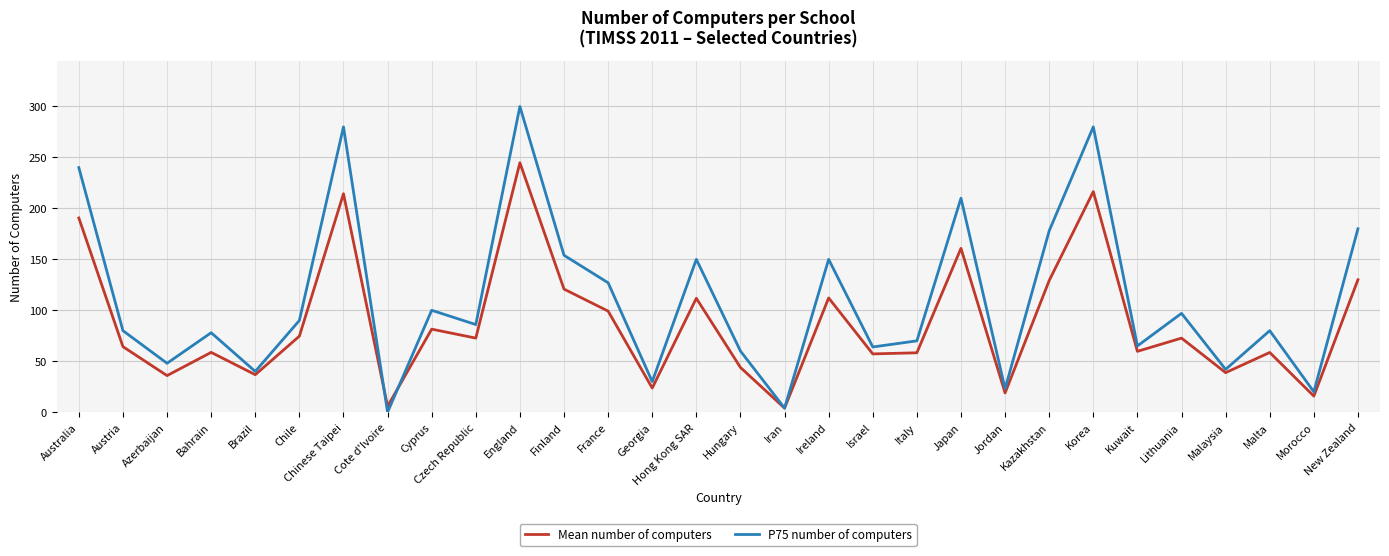

What is the difference between the P75 number of computers values at Cyprus and Malaysia?

58.0